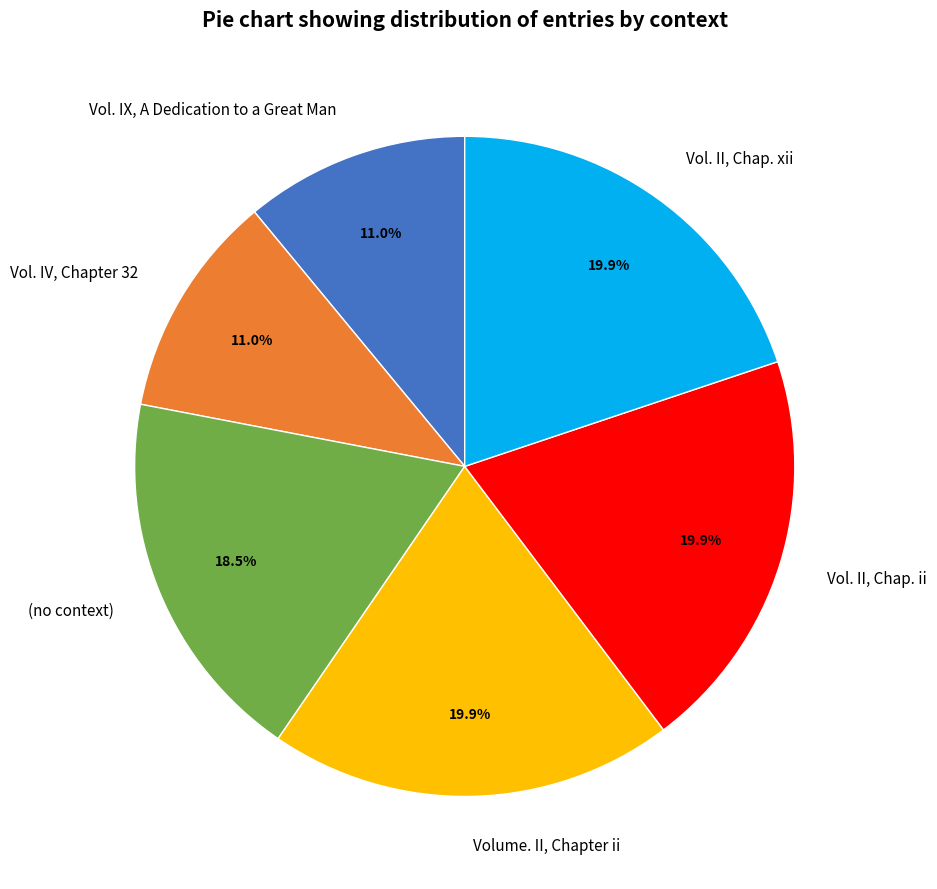

How many segments does this pie chart have?

6